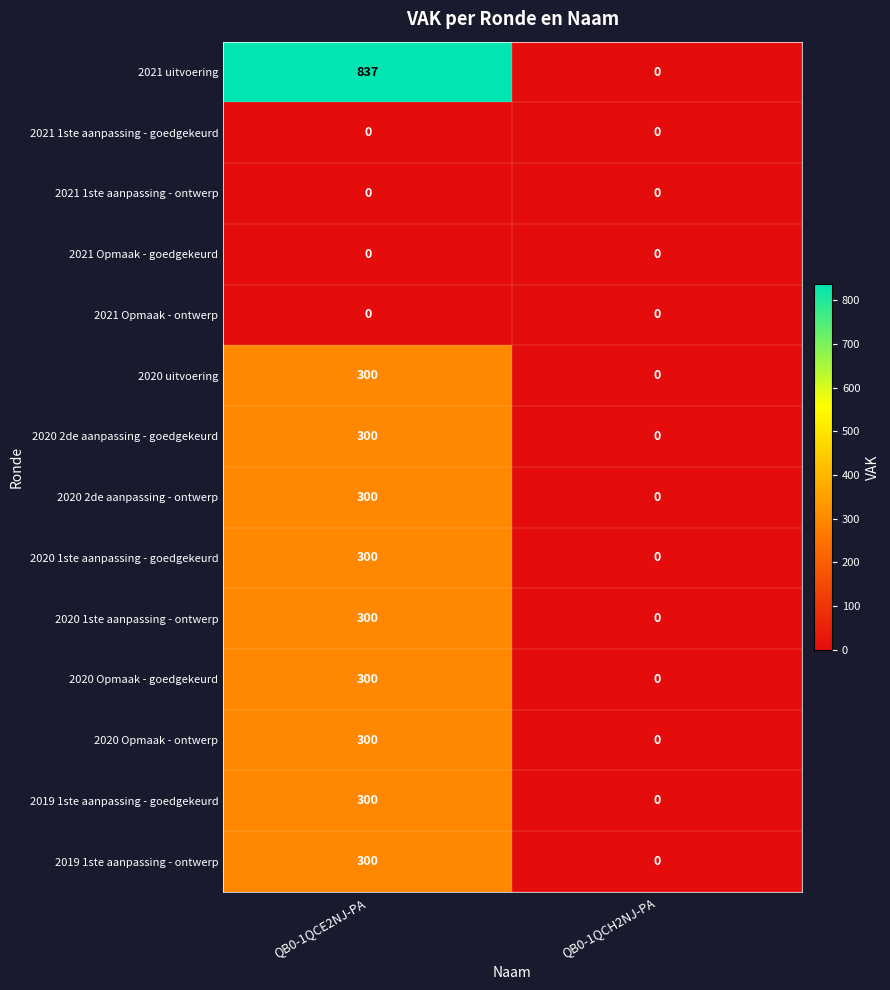

Which category has the lowest value in the 2020 2de aanpassing - goedgekeurd series?

QB0-1QCH2NJ-PA